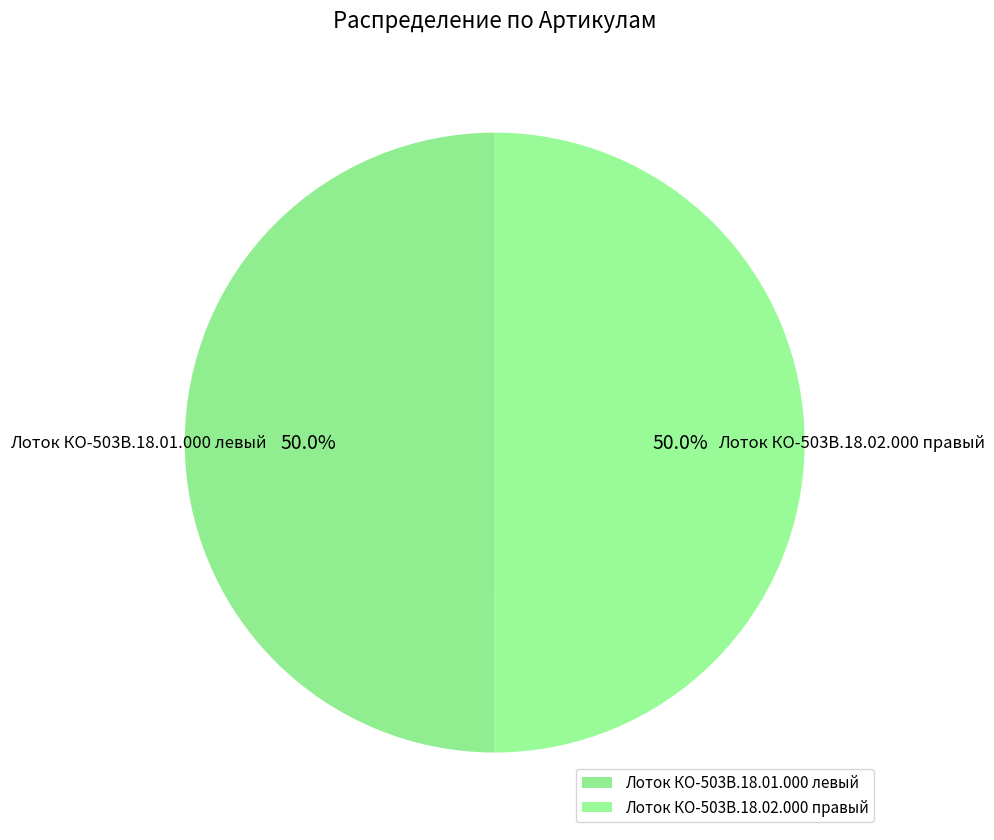

To the nearest percent, what percentage of the pie is Лоток КО-503В.18.01.000 левый?

50%